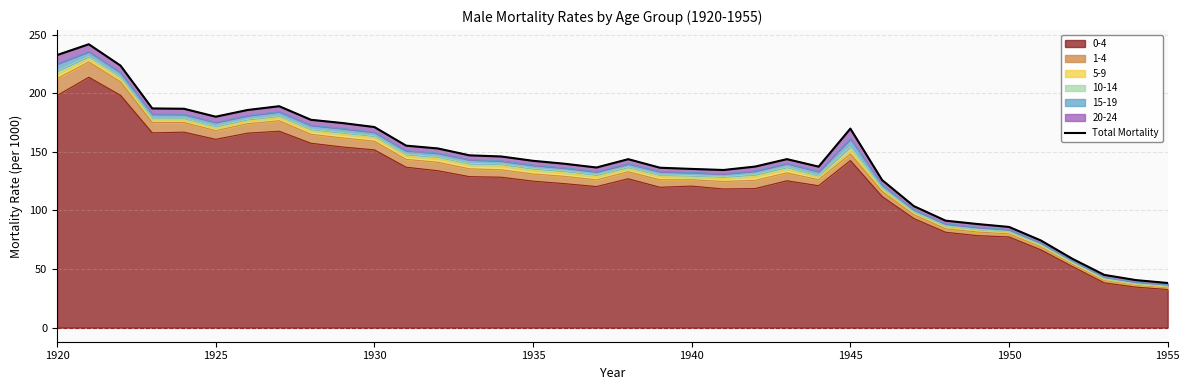

What is the maximum value for 0-4?

213.6